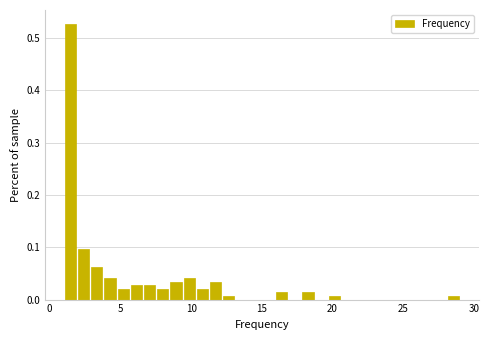

Around what value on the x-axis is the tallest bar? Give the approximate position of its centre, as read against the axis.

1.5